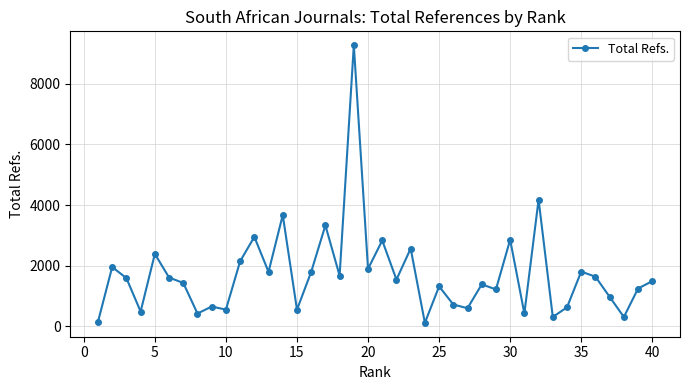

True or false: the data has more than 2 interior local peaks.

True